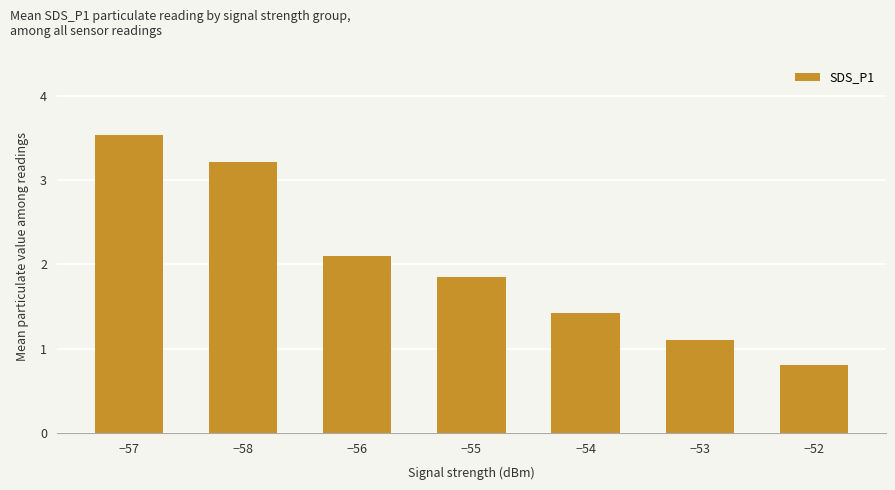

What is the smallest value displayed?

0.8